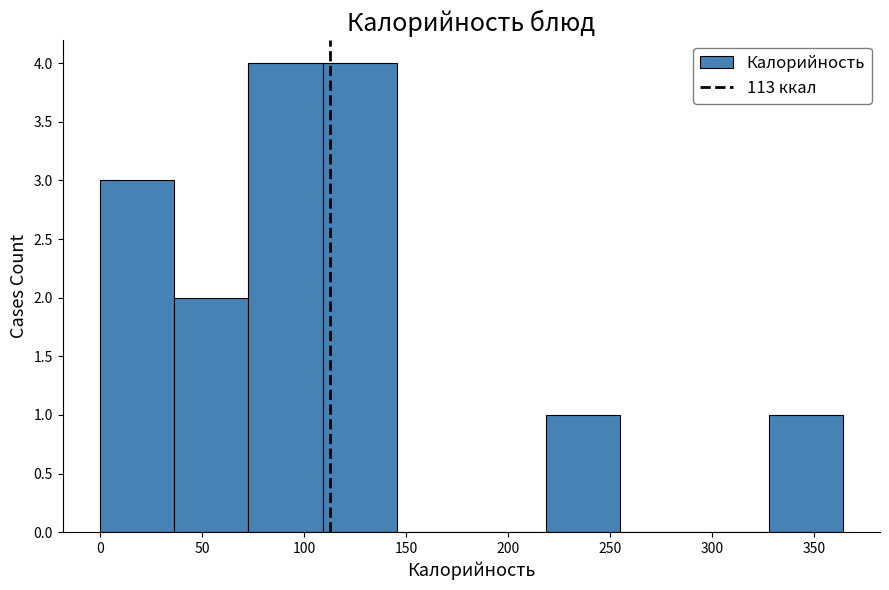

Reading left to right, list every bar in this chart as the range it spans on the x-axis followed by its height. Neither the bar edges nor the heights are printed on the chart, so give them approximately, as read against the axes.

0 to 35: 3
35 to 75: 2
75 to 110: 4
110 to 145: 4
145 to 180: 0
180 to 220: 0
220 to 255: 1
255 to 290: 0
290 to 330: 0
330 to 365: 1